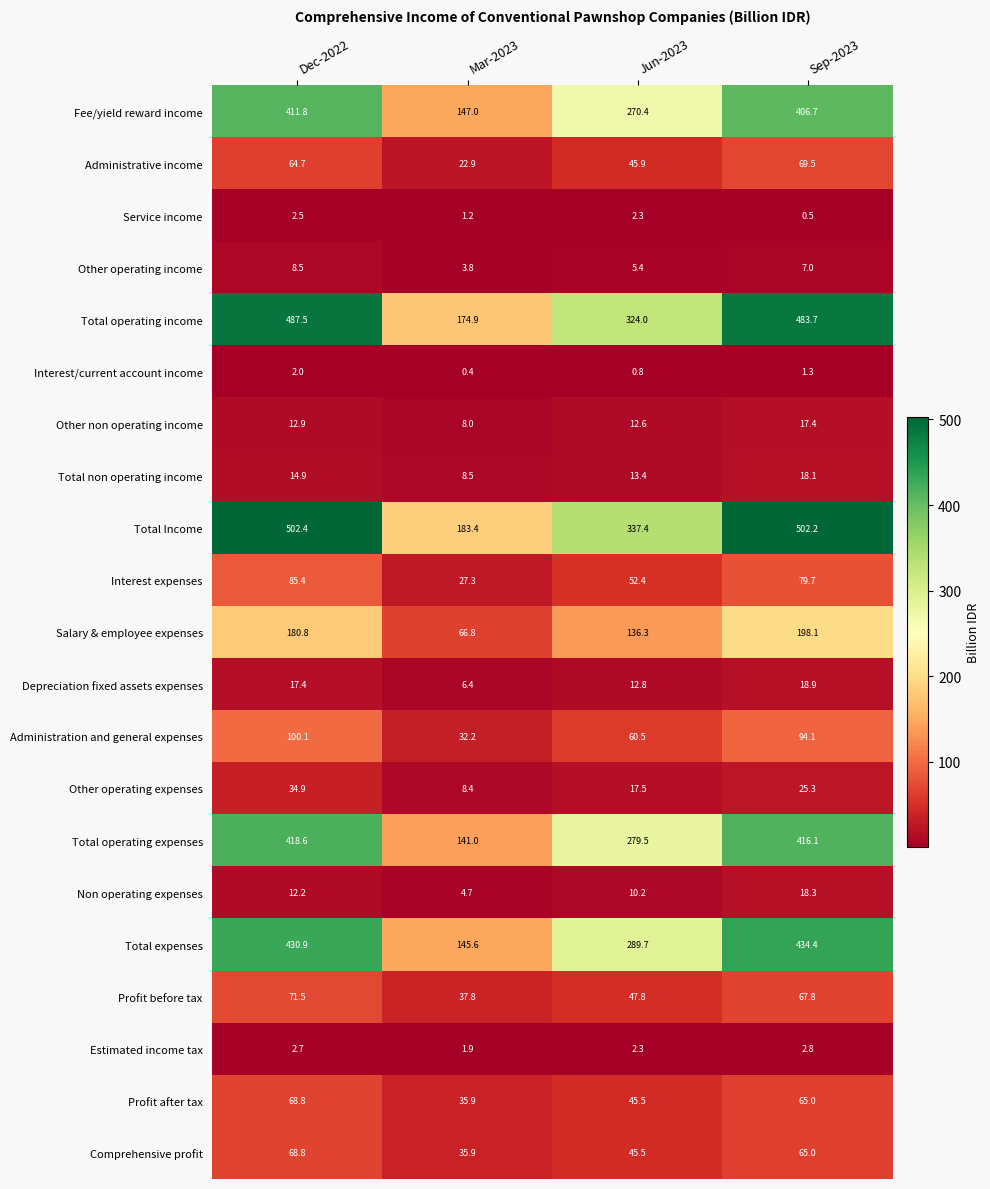

Which series changed the most between Dec-2022 and Sep-2023?

Salary & employee expenses